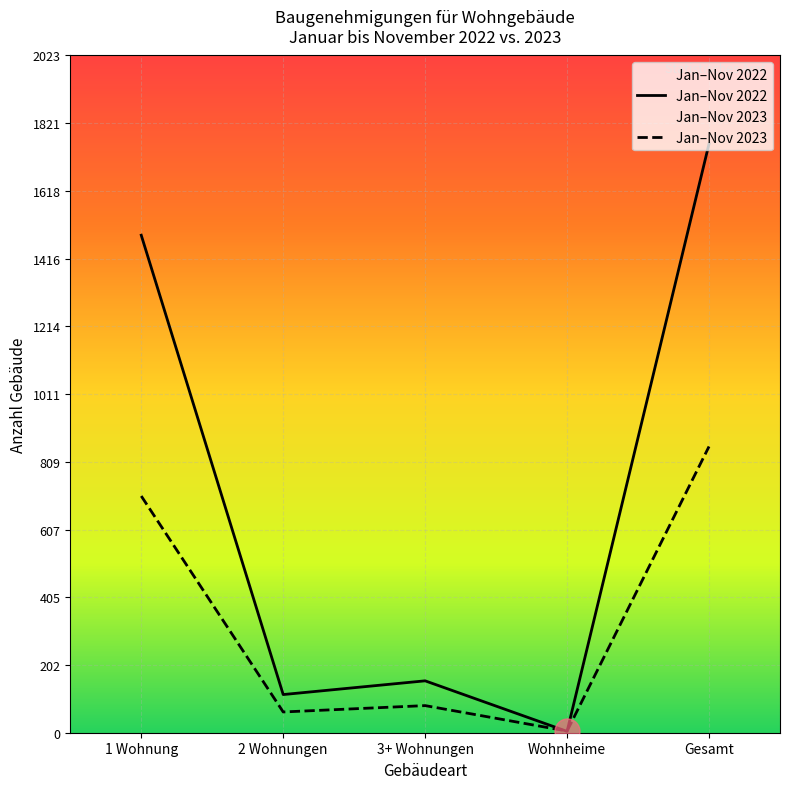

True or false: Gebäude (2023) and Gebäude (2022) intersect in this chart.

True